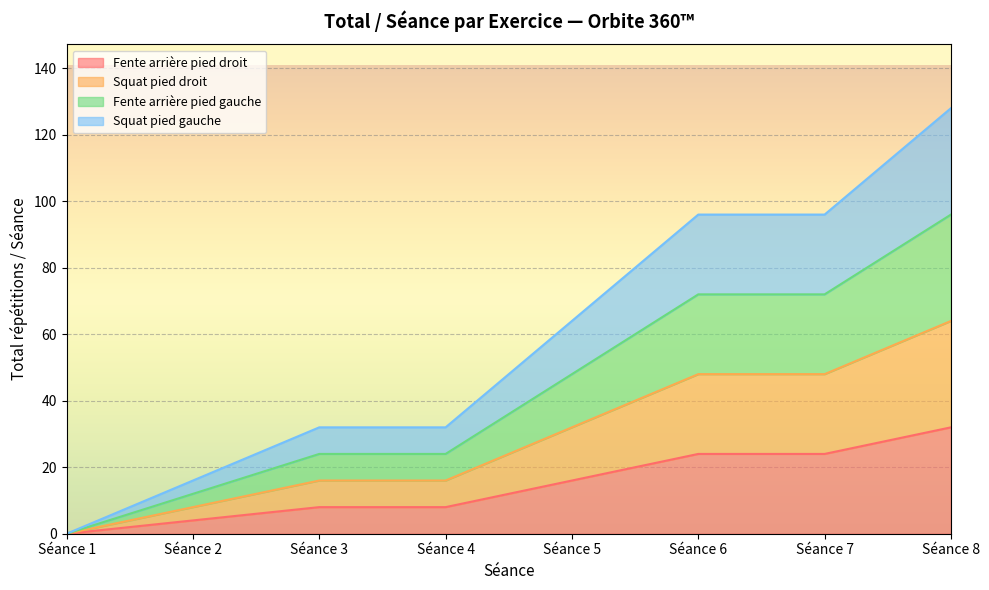

Is it true that Squat pied droit equals 23 at Séance 1?

False